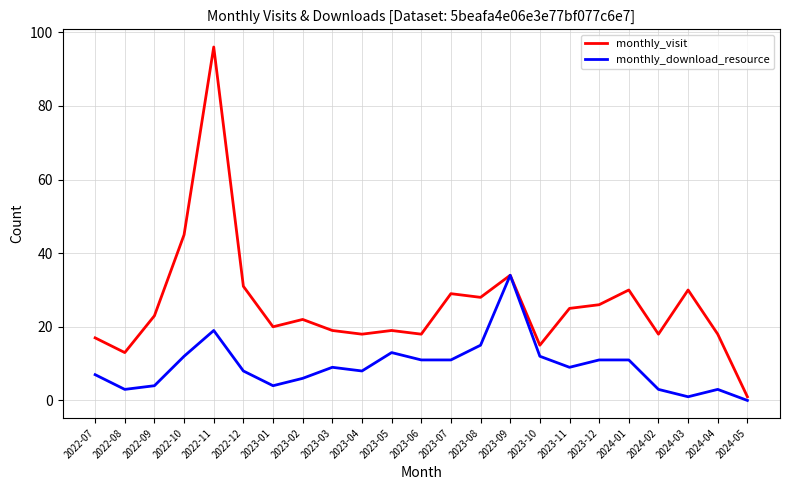

Which series has the largest total across all categories?

monthly_visit